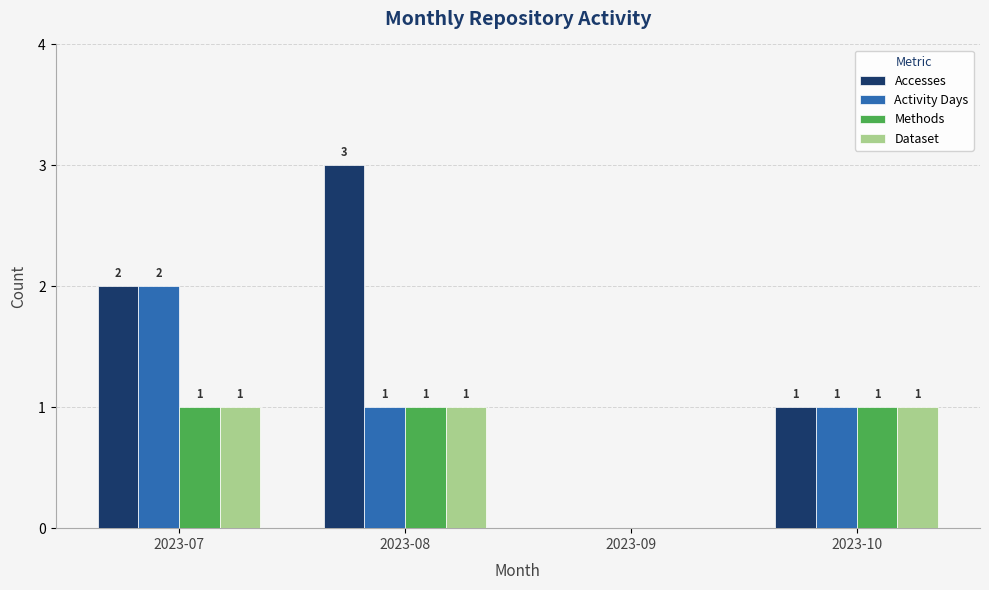

What is the average value of the Dataset series?

1